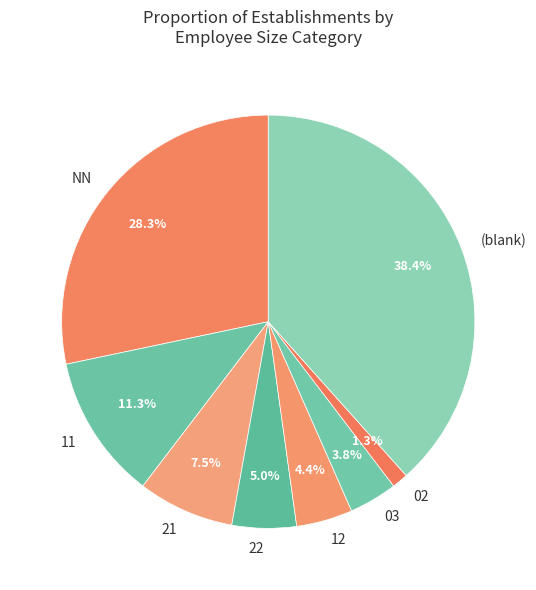

Which slice is the largest?

(blank)